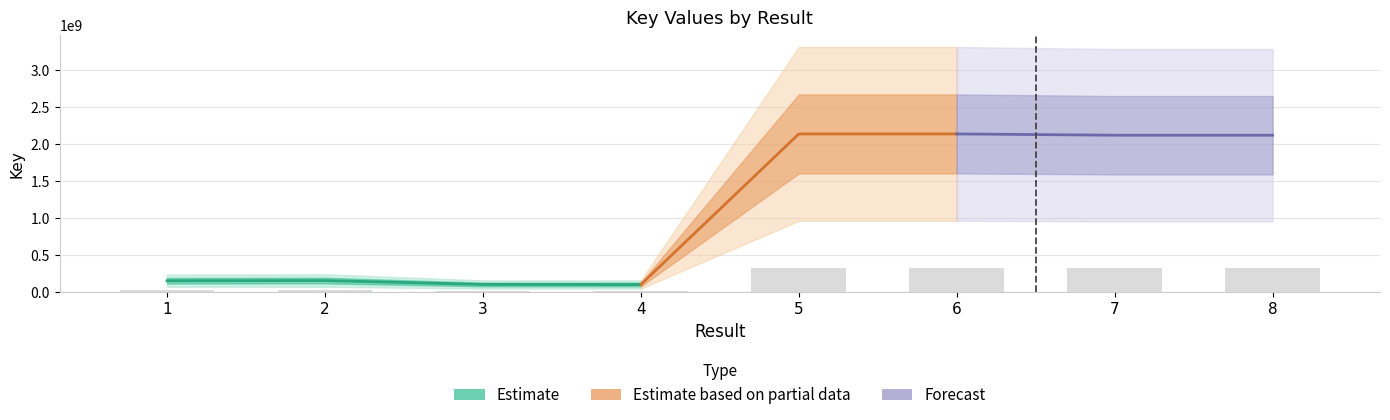

Reading right to left, list all the values displayed in this chart.

317987321.6	317987324.2	320640371.1	320640355.2	15050516.2	15129339.0	23068597.9	22768214.4